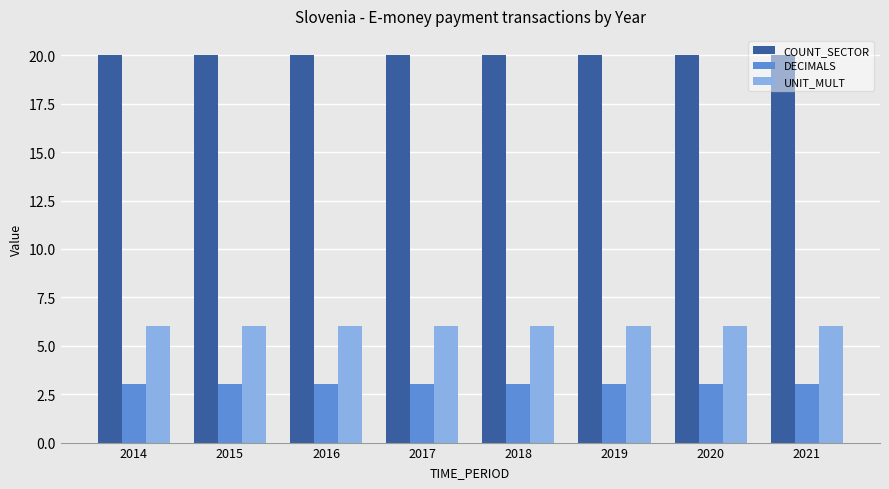

True or false: DECIMALS has a value of 3 at 2019.

True